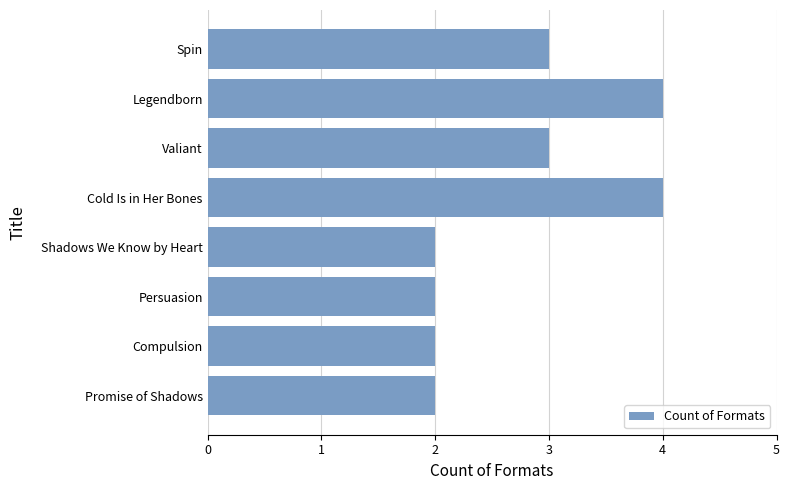

Reading bottom to top, extract all data points from this chart.

Promise of Shadows=2	Compulsion=2	Persuasion=2	Shadows We Know by Heart=2	Cold Is in Her Bones=4	Valiant=3	Legendborn=4	Spin=3